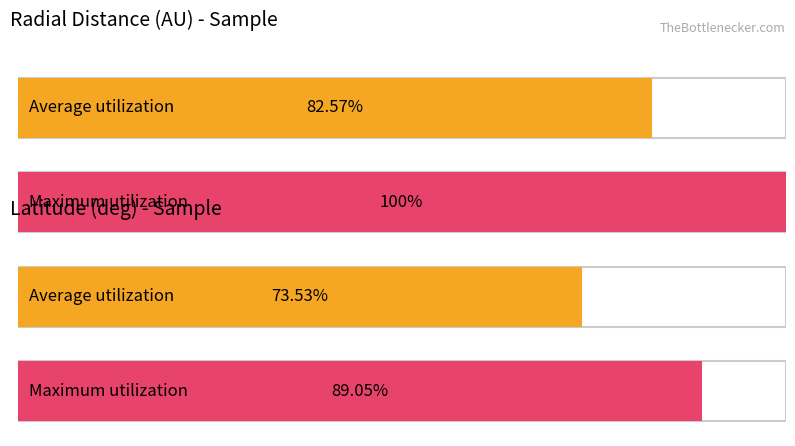

The value of Maximum utilization at 320.3958 is 9.0. True or false?

False